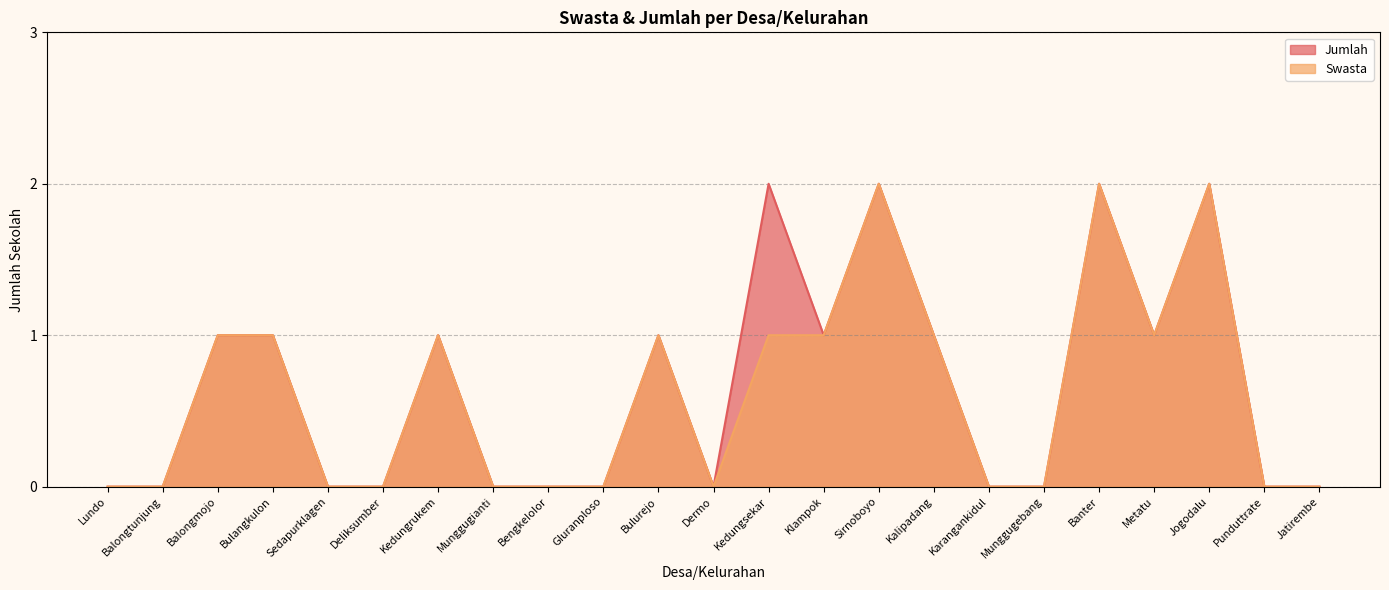

The value of Swasta at Punduttrate is 1. True or false?

False